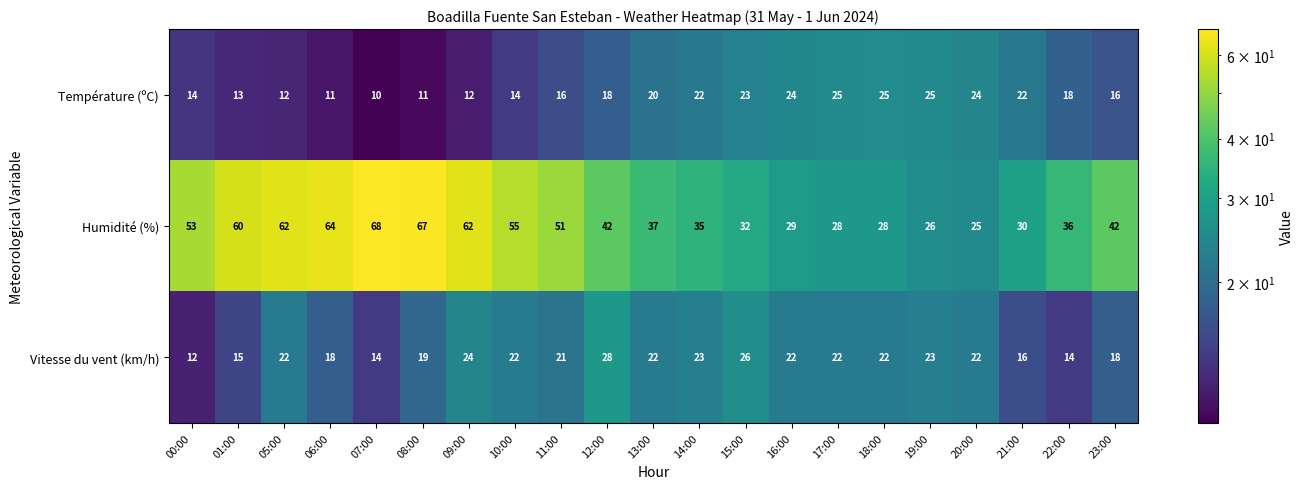

Which series has the largest range (max minus min)?

Humidité (%)